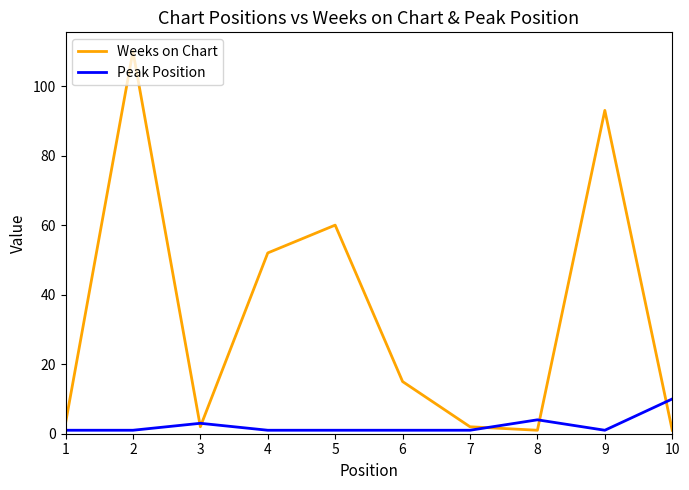

Between 1 and 2, which series saw the biggest shift?

Weeks on Chart